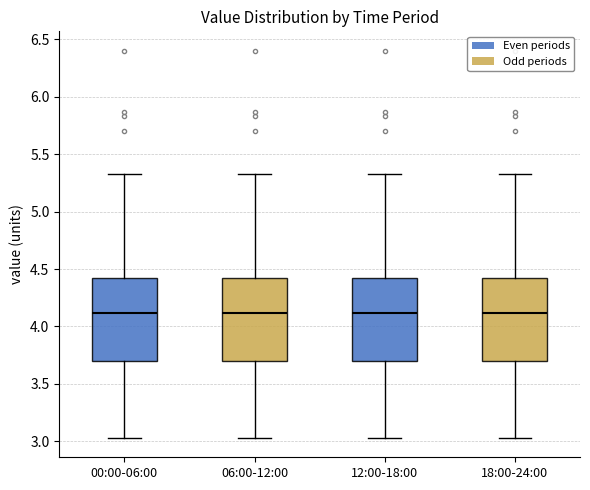

Reading left to right, transcribe this box plot: for each box, give where its median line is, the range the box spans, and where its two whiskers end, as read against the y-axis. The values are not printed on the chart, so give them approximately, as read against the axis.

00:00-06:00: median 4.10, box 3.70 to 4.45, whiskers 3.05 to 5.35
06:00-12:00: median 4.10, box 3.70 to 4.45, whiskers 3.05 to 5.35
12:00-18:00: median 4.10, box 3.70 to 4.45, whiskers 3.05 to 5.35
18:00-24:00: median 4.10, box 3.70 to 4.45, whiskers 3.05 to 5.35